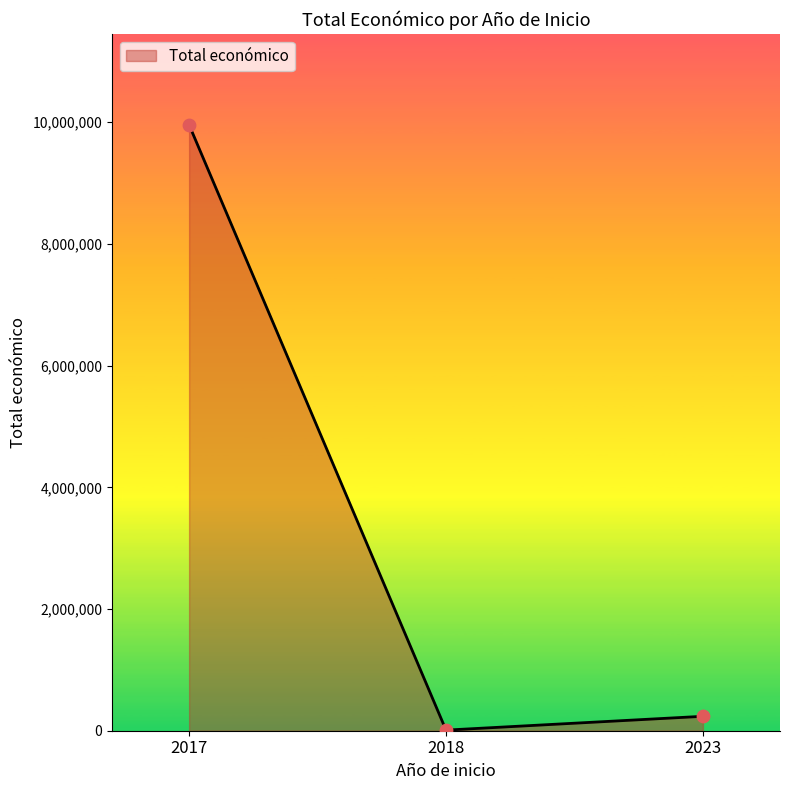

What is the change in value from 2017 to 2023?

-9720651